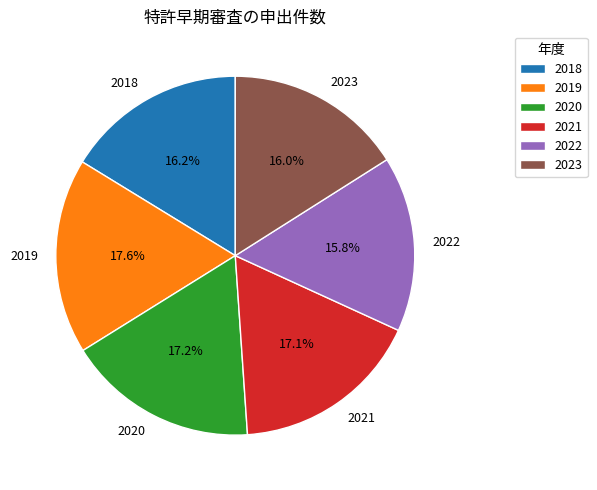

Combined, do 2019 and 2022 account for over 50%?

No